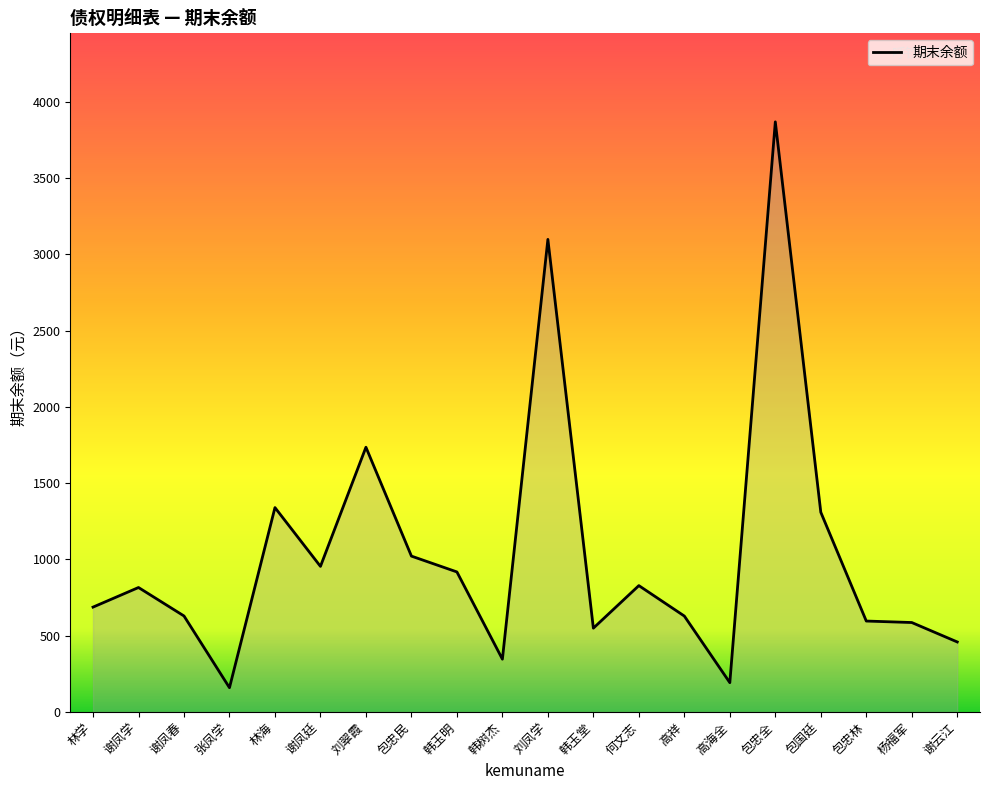

Count the number of data series in this chart.

1